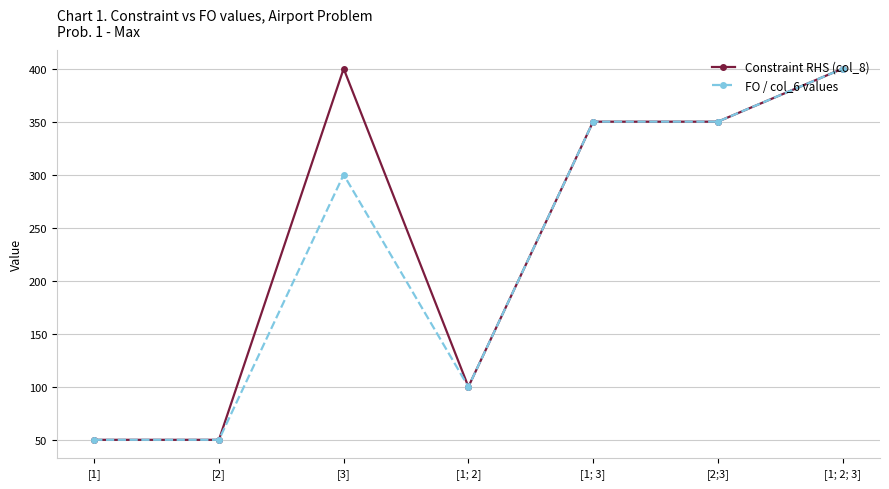

What is the label of the 5th point from the right?

[3]